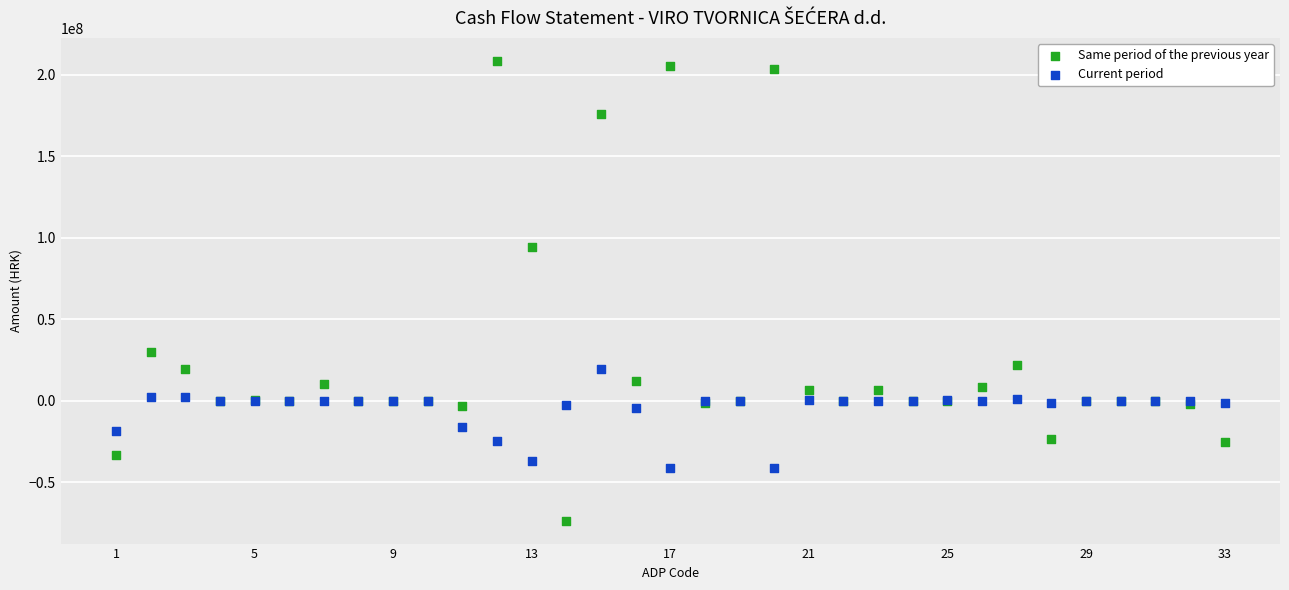

What are all the series names shown in the legend?

Same period of the previous year, Current period